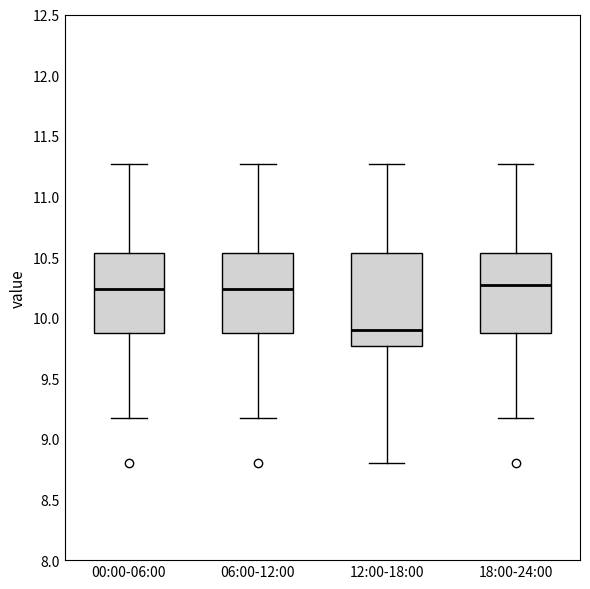

Reading left to right, transcribe this box plot: for each box, give where its median line is, the range the box spans, and where its two whiskers end, as read against the y-axis. The values are not printed on the chart, so give them approximately, as read against the axis.

00:00-06:00: median 10.25, box 9.85 to 10.55, whiskers 9.15 to 11.25
06:00-12:00: median 10.25, box 9.85 to 10.55, whiskers 9.15 to 11.25
12:00-18:00: median 9.90, box 9.75 to 10.55, whiskers 8.80 to 11.25
18:00-24:00: median 10.25, box 9.85 to 10.55, whiskers 9.15 to 11.25